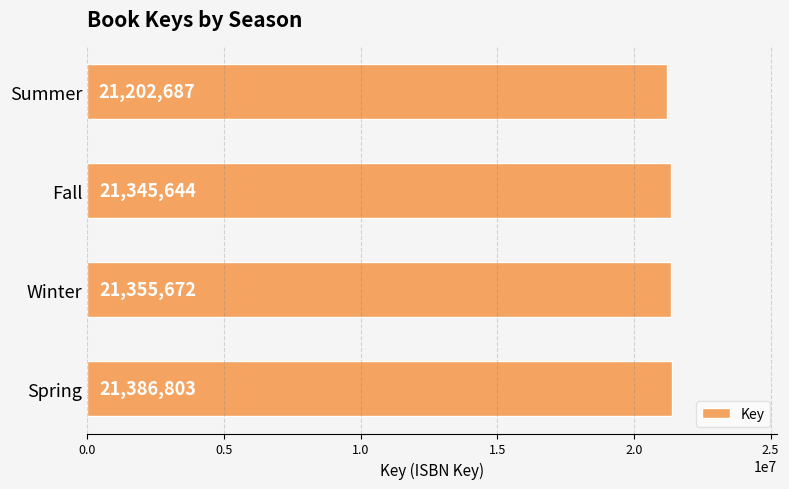

What value does the data have at Summer, to the nearest 50?

21202700